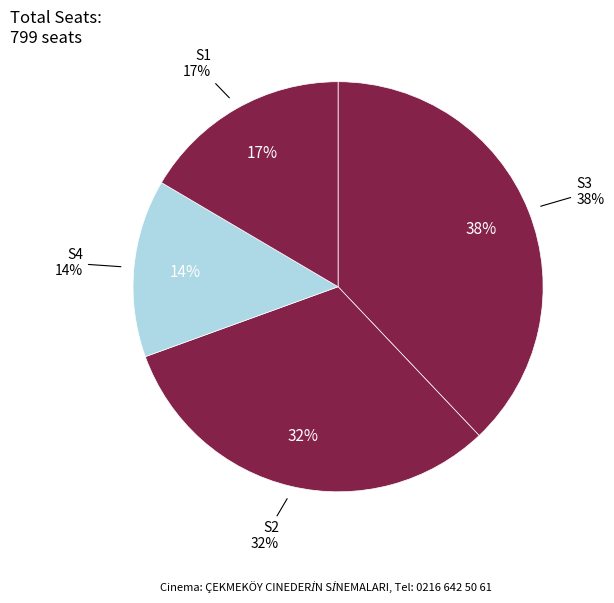

Does S2 represent more than half of the total?

No